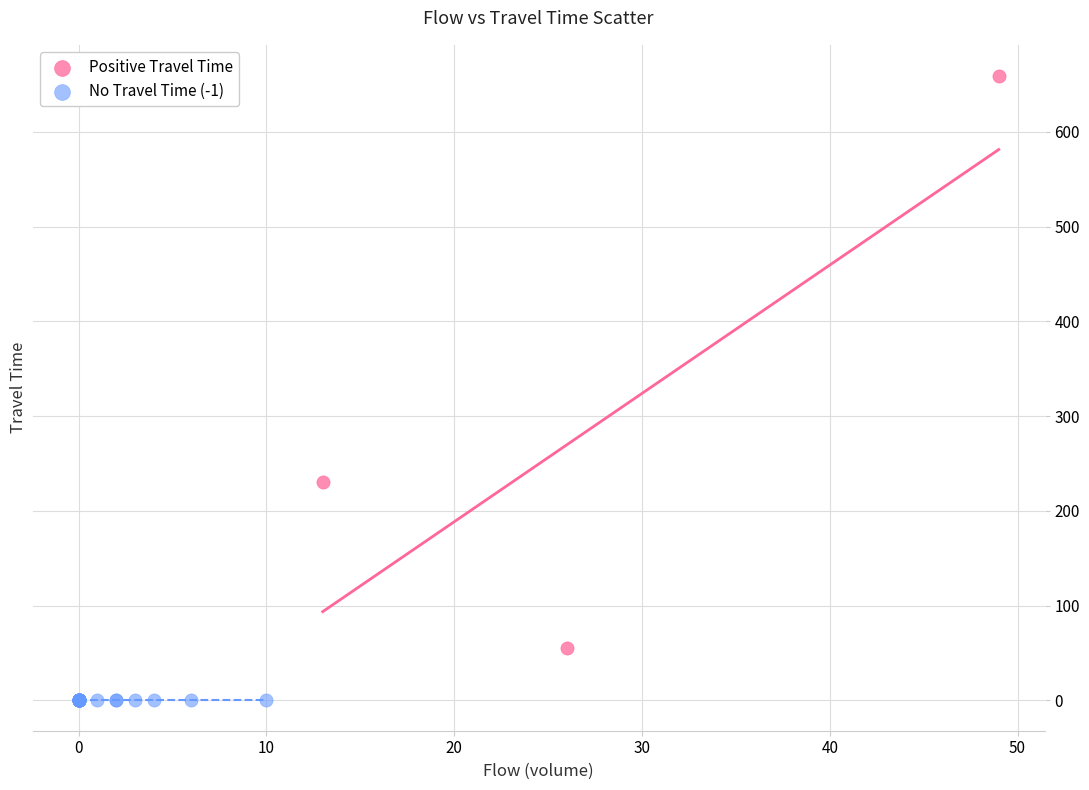

Which series contains the highest Y value?

Positive Travel Time